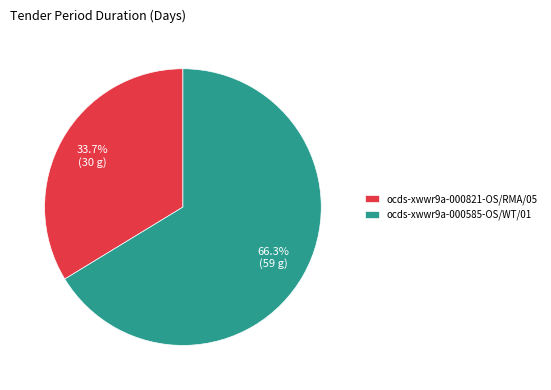

What is the largest slice in the pie chart?

ocds-xwwr9a-000585-OS/WT/01